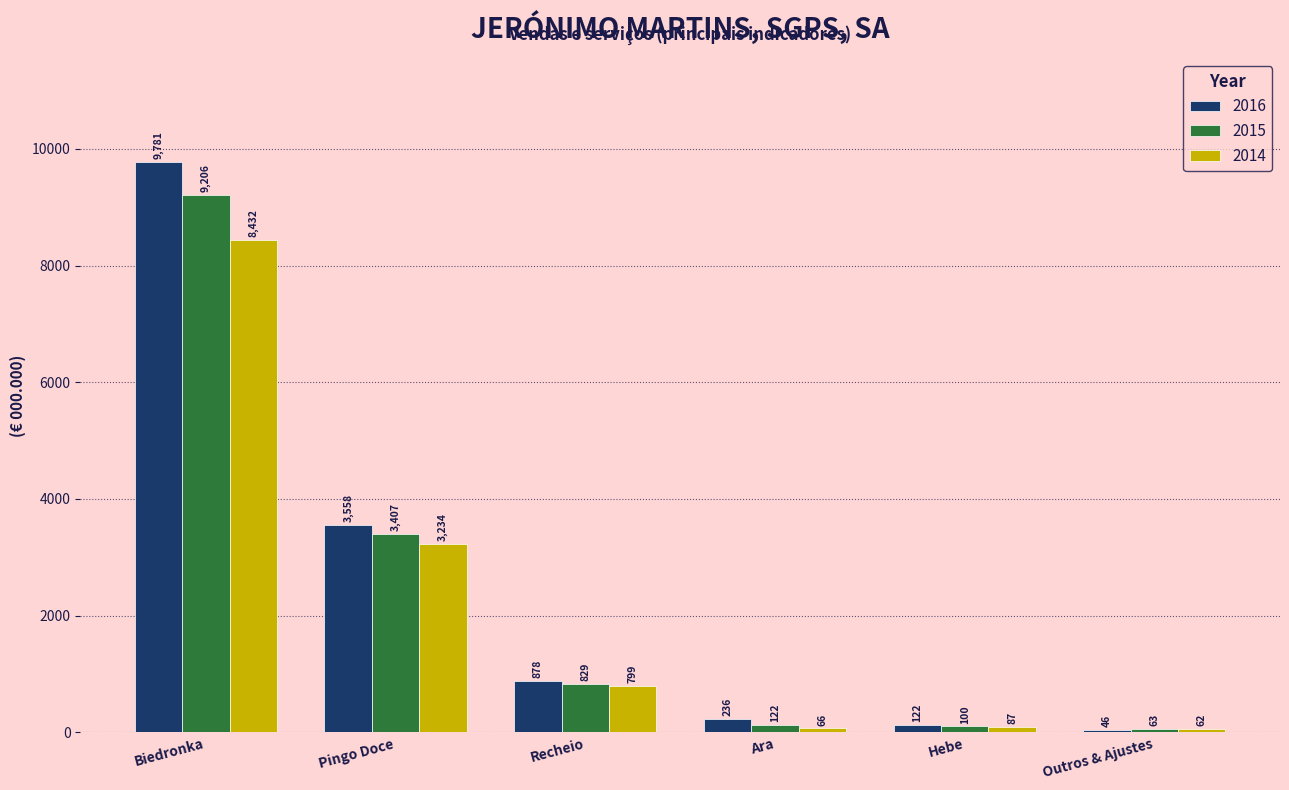

Which series has the largest range (max minus min)?

2016